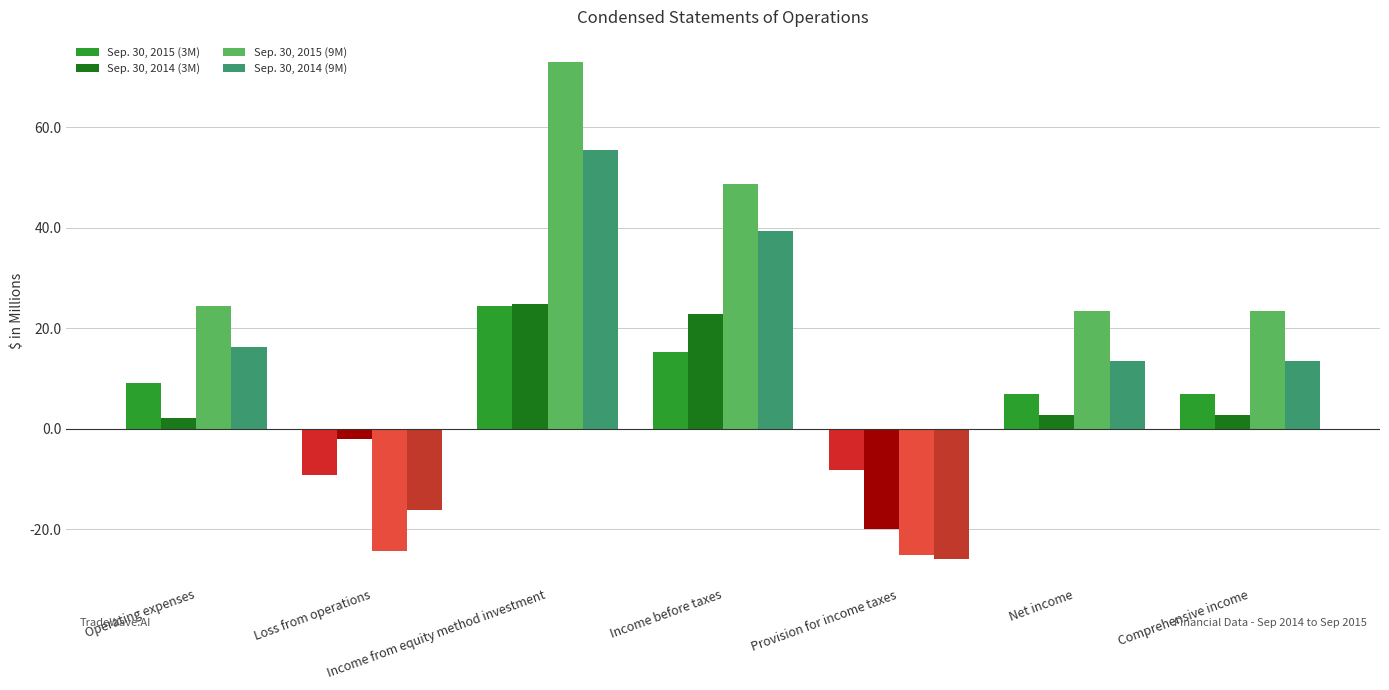

What is the difference between the Sep. 30, 2014 (9M) values at Provision for income taxes and Income before taxes?

65.2